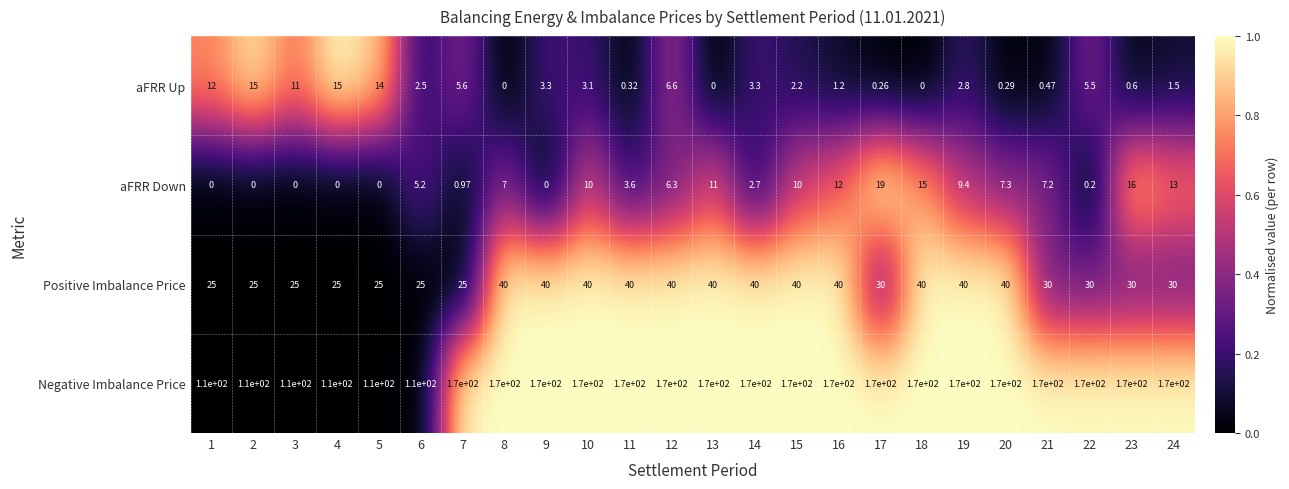

Rank the series by their maximum value, from highest to lowest.

Negative Imbalance Price, Positive Imbalance Price, aFRR Down, aFRR Up